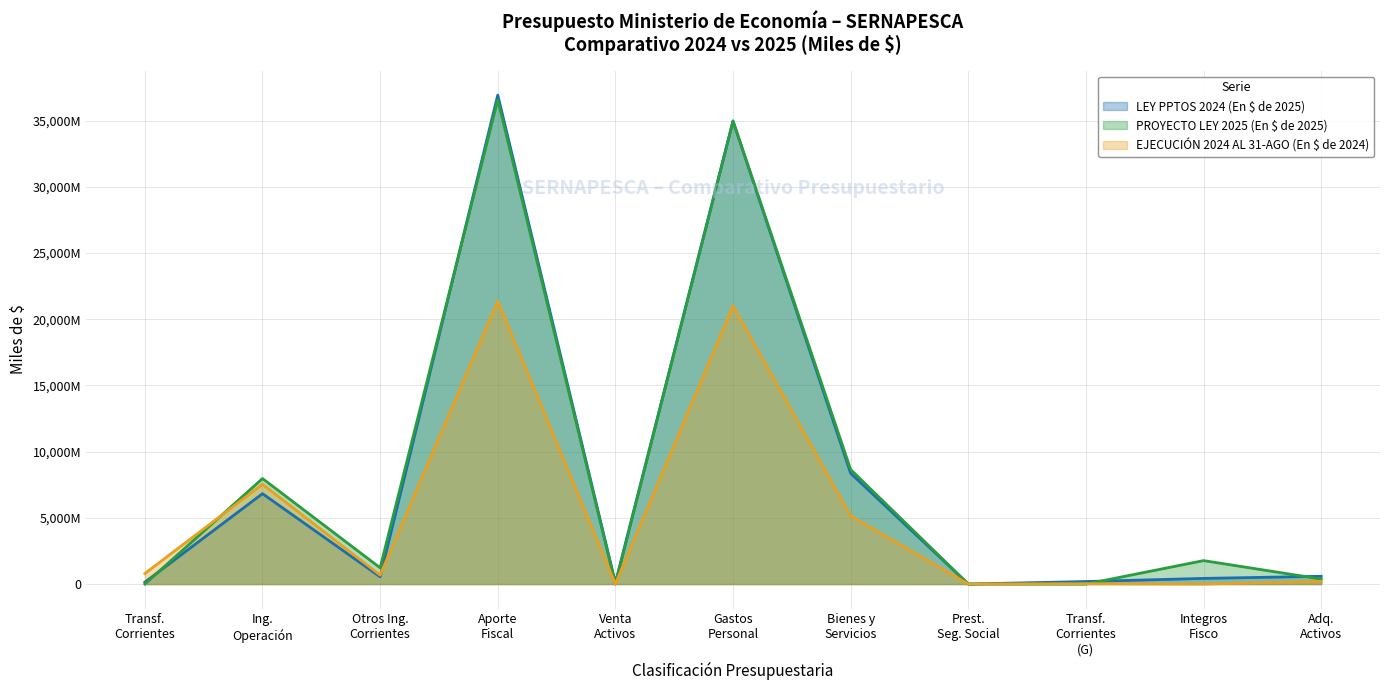

Does the chart display data point markers on the line(s)?

No